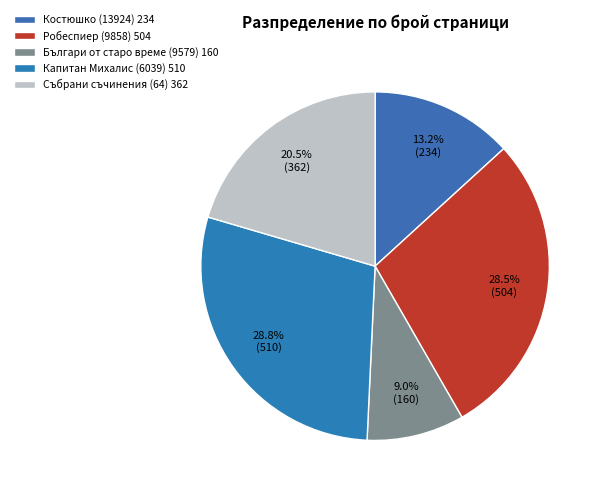

Count the number of slices in the pie.

5